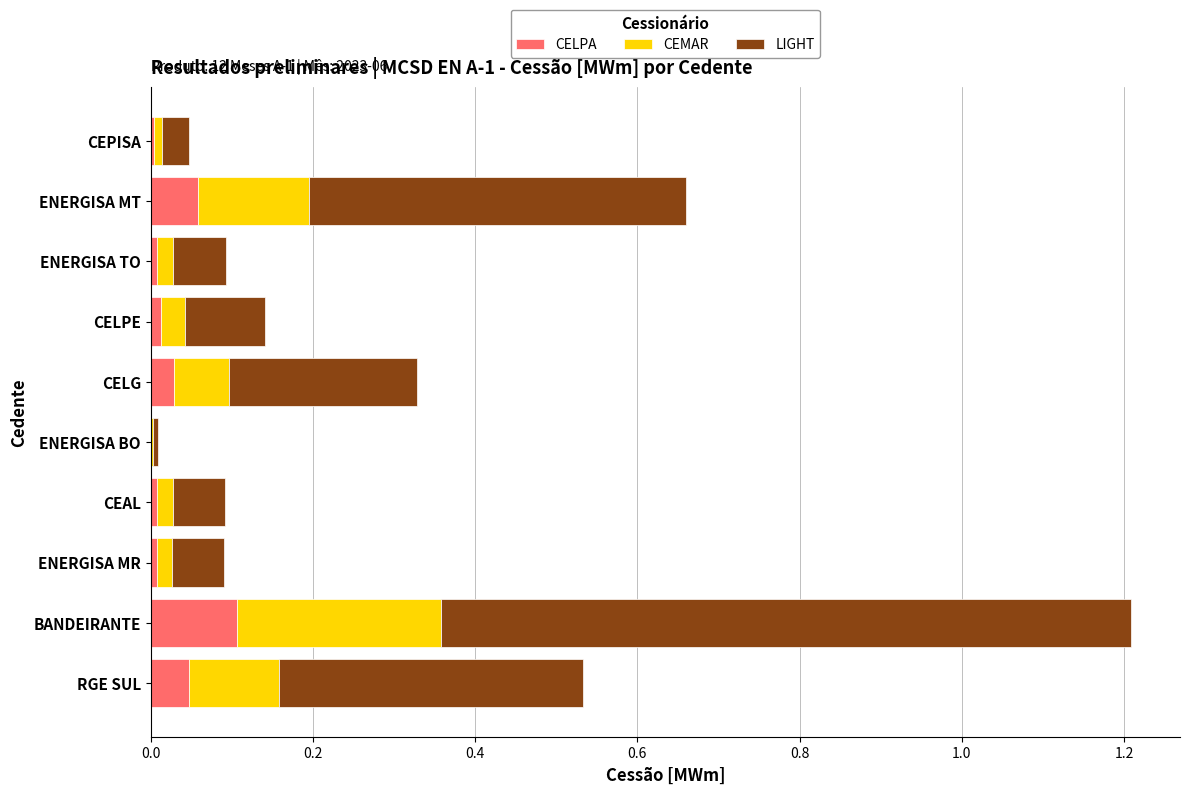

Count the number of categories in the chart.

10